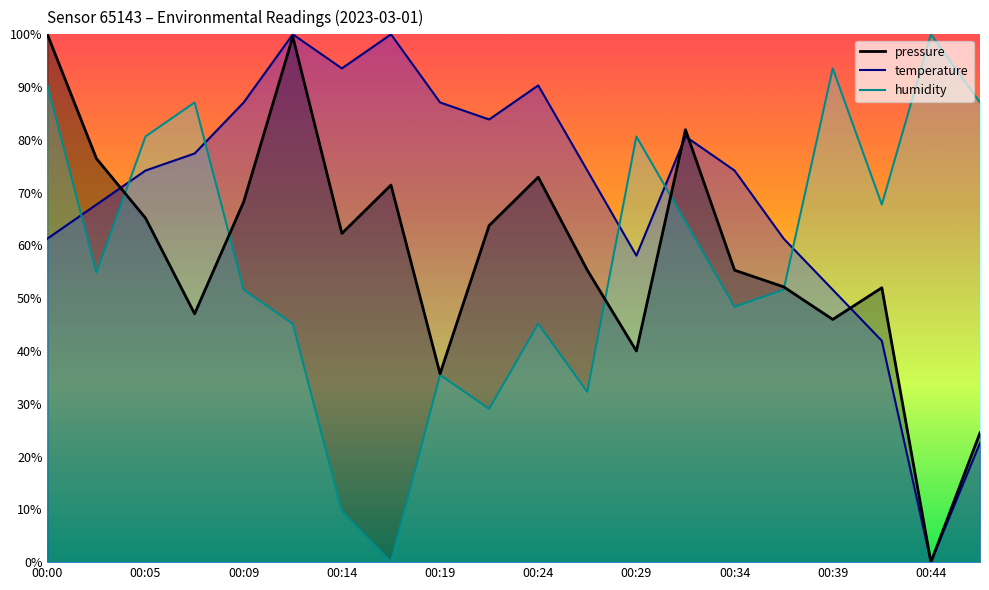

What is the spread (max minus min) of values at 00:05?

15.5